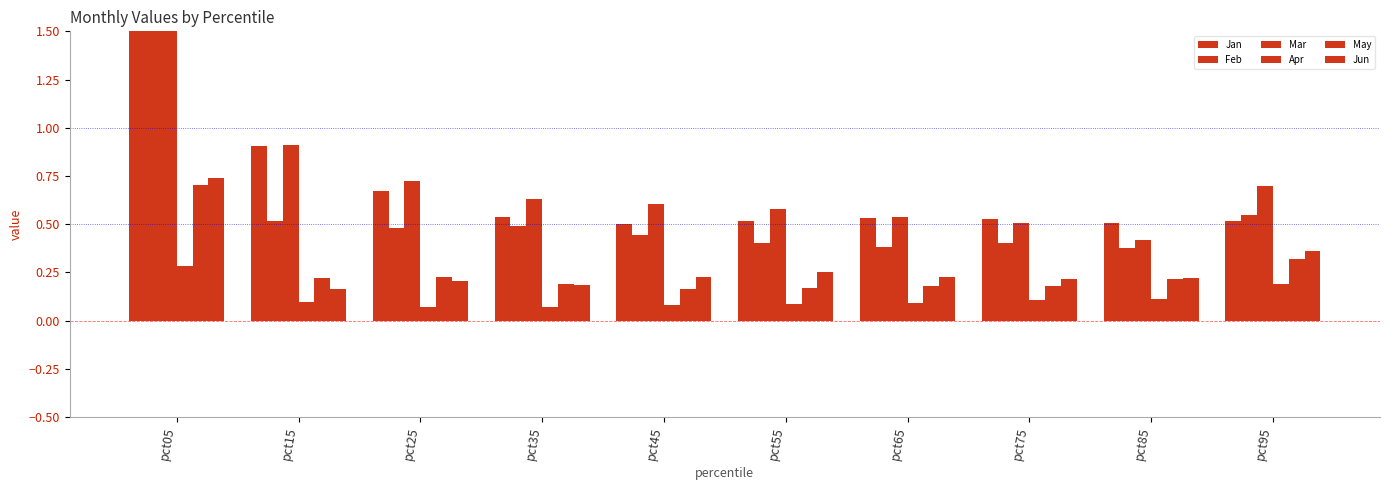

What is the difference between the Mar values at pct75 and pct25?

0.2